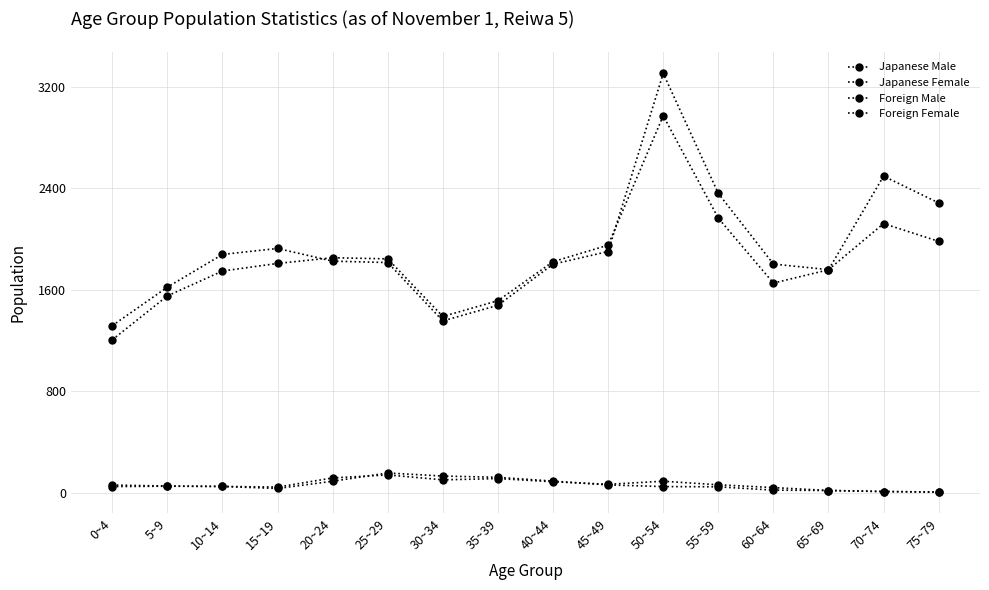

How many values in the Japanese Male series are below 1824?

8